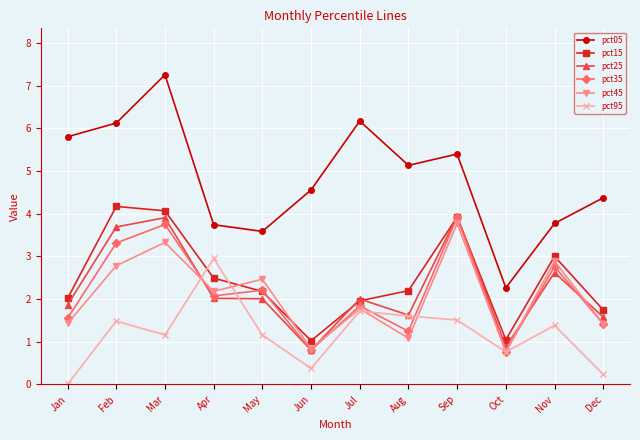

What are all the series names shown in the legend?

pct05, pct15, pct25, pct35, pct45, pct95